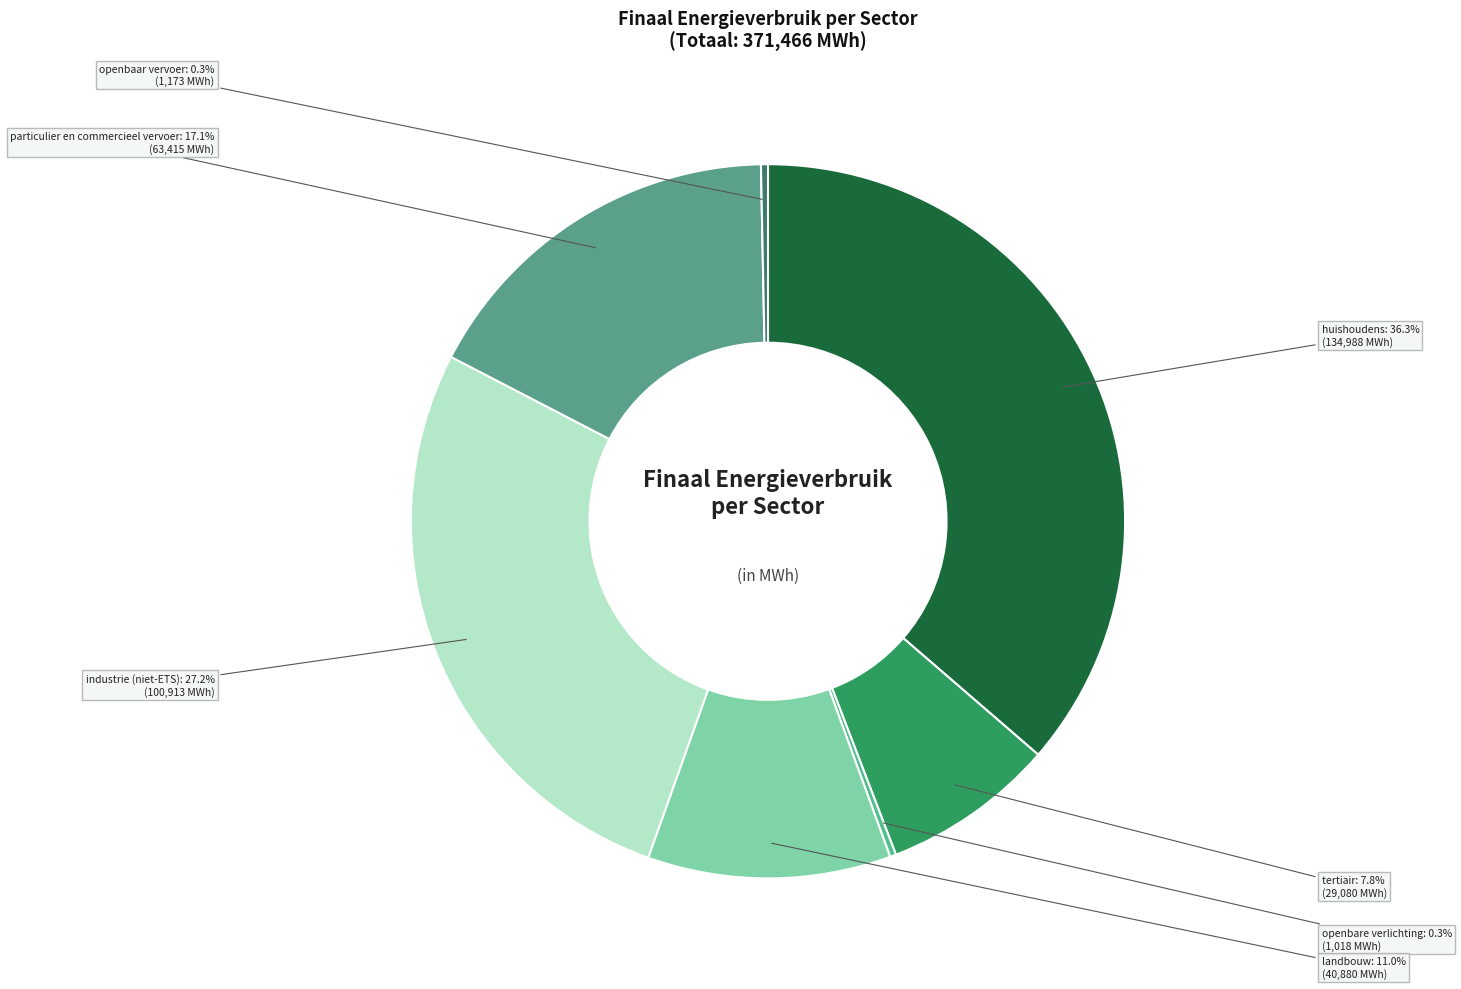

To the nearest percent, what is the difference between the largest and smallest slice percentages?

36%